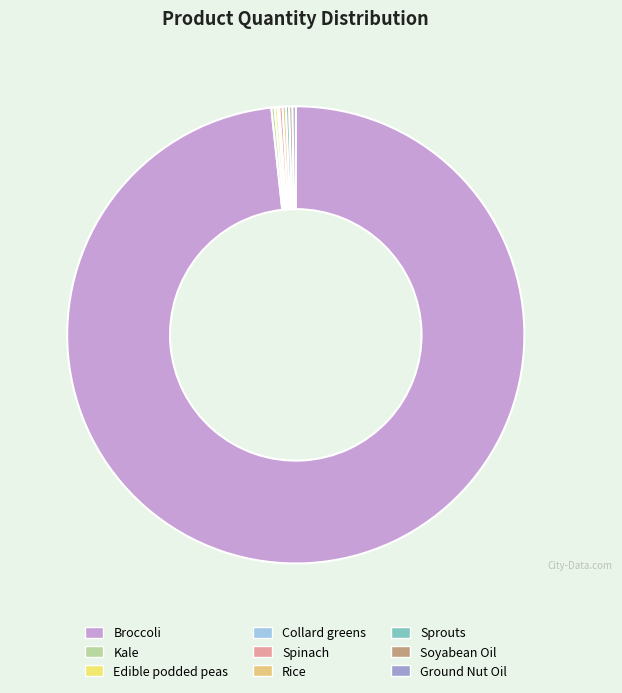

The Sprouts slice represents 0% of the pie. True or false?

True